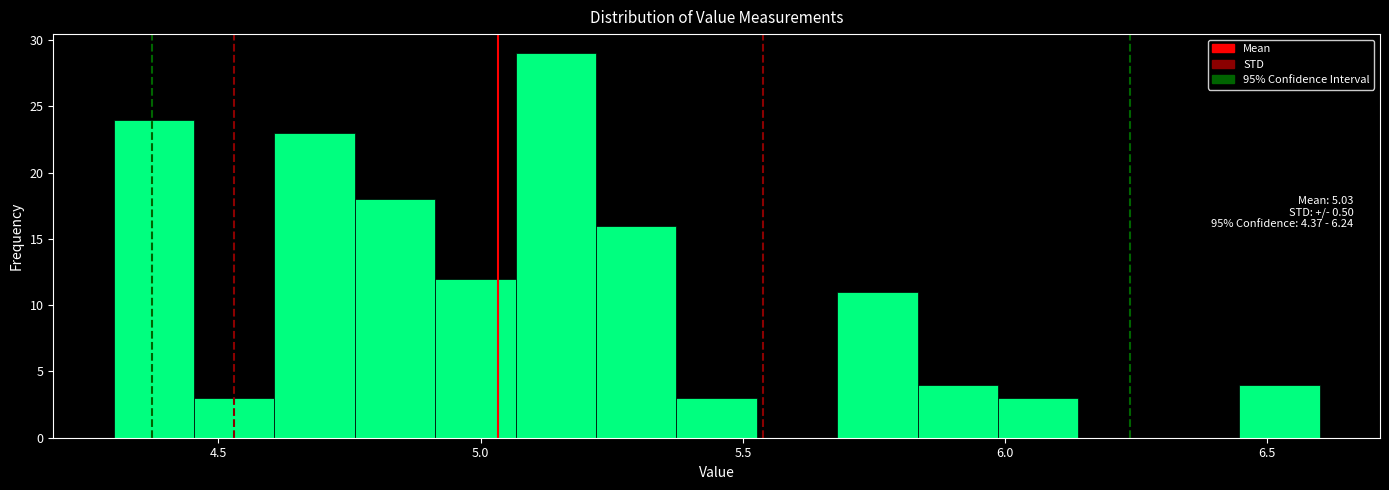

Read against the x-axis, roughly where is the centre of the tallest bar?

5.15